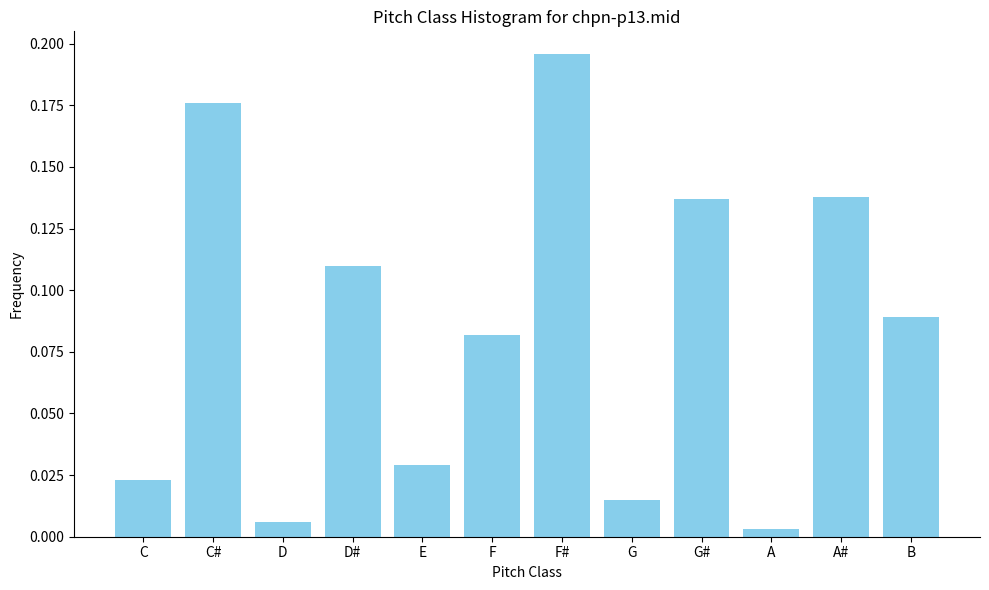

What position from the right is G?

5